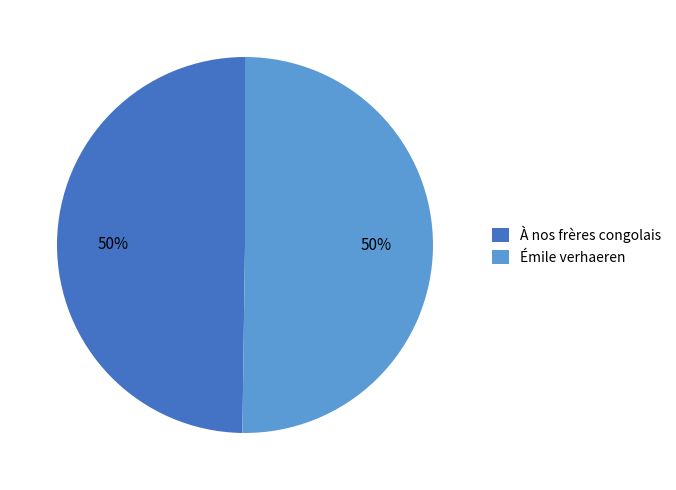

Approximately how many times larger is the value at Émile verhaeren compared to À nos frères congolais?

1.0